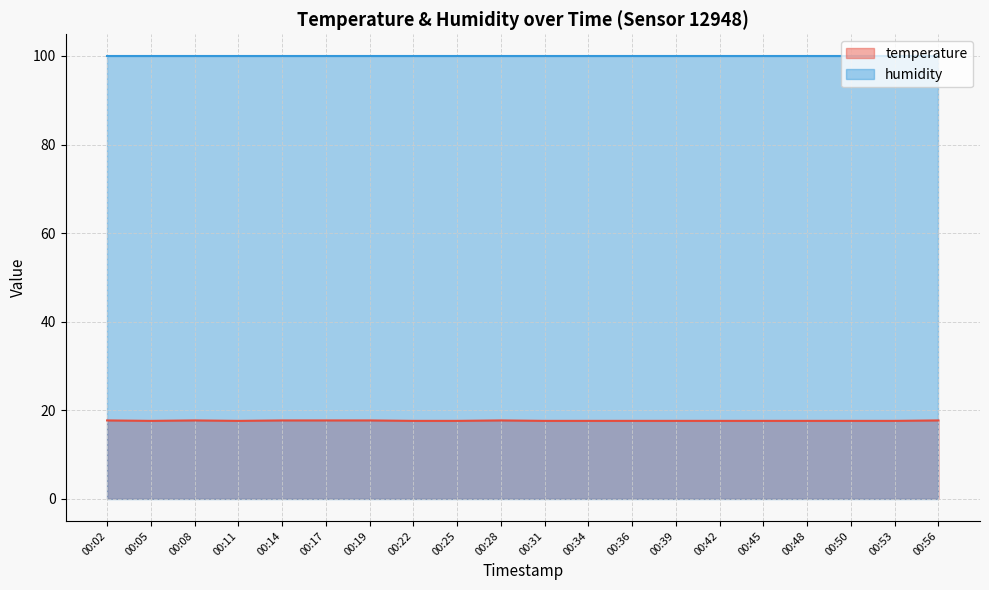

Approximately how many times larger is the value at 00:19 compared to 00:45?

1.0